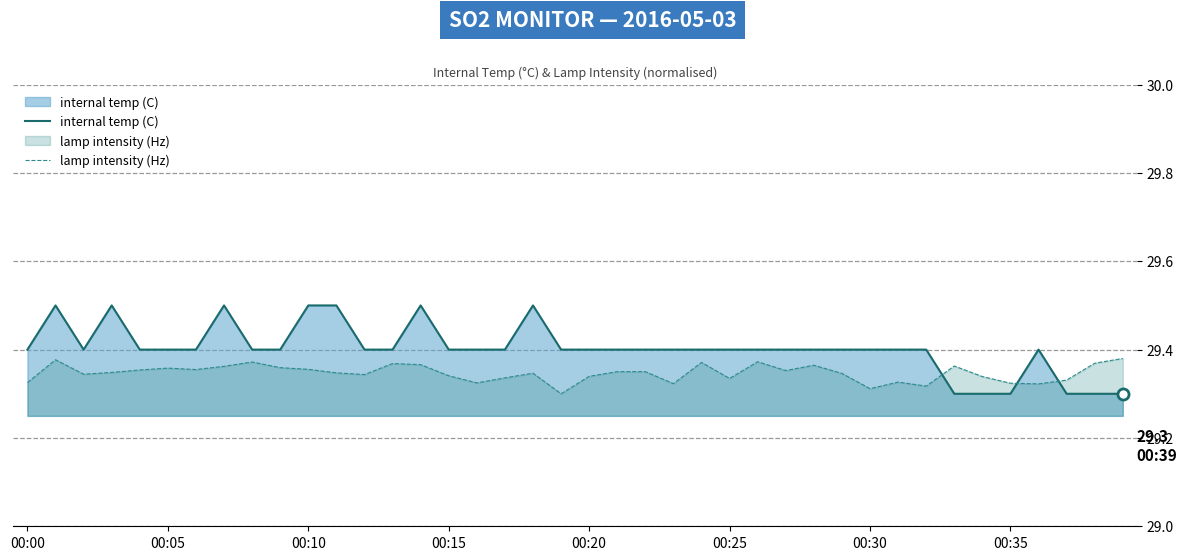

How many categories are shown in the chart?

40